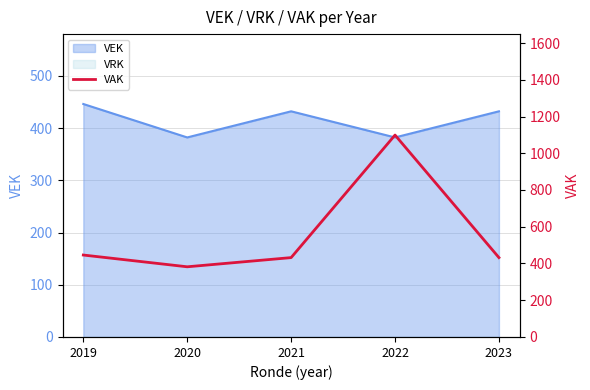

Which has a higher value, 2020 or 2022?

2022